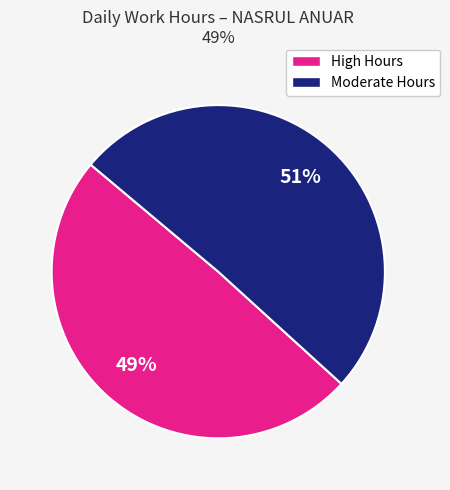

Does any single category account for the majority?

Yes